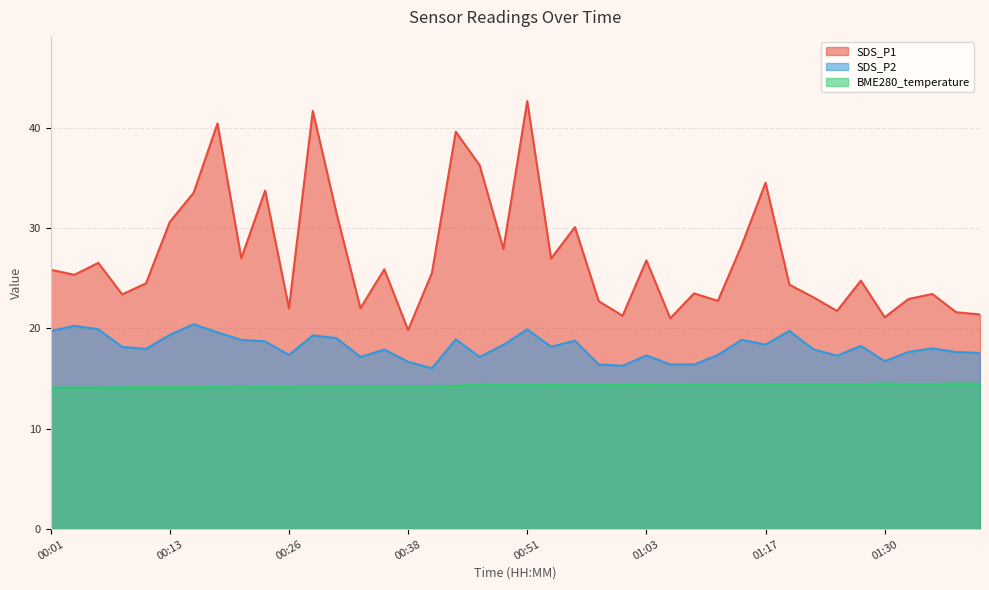

How many lines are shown in the chart?

3